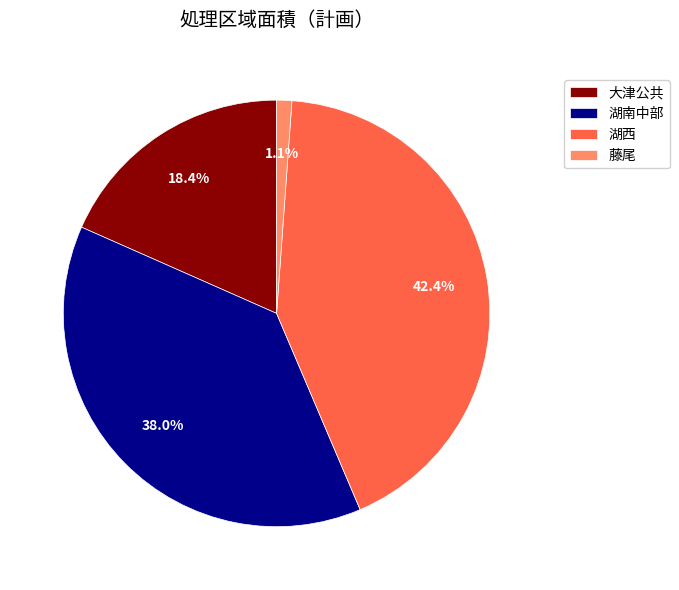

Between 大津公共 and 湖西, which is larger?

湖西